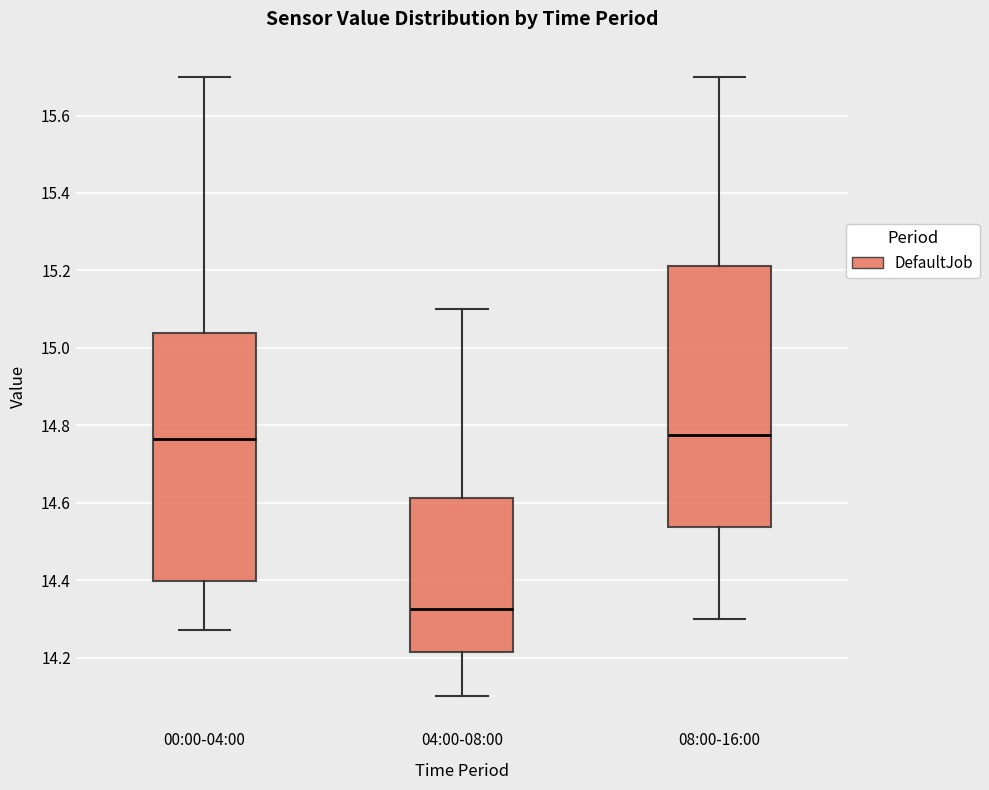

Which box is the tallest, from its lower edge to its upper edge?

08:00-16:00